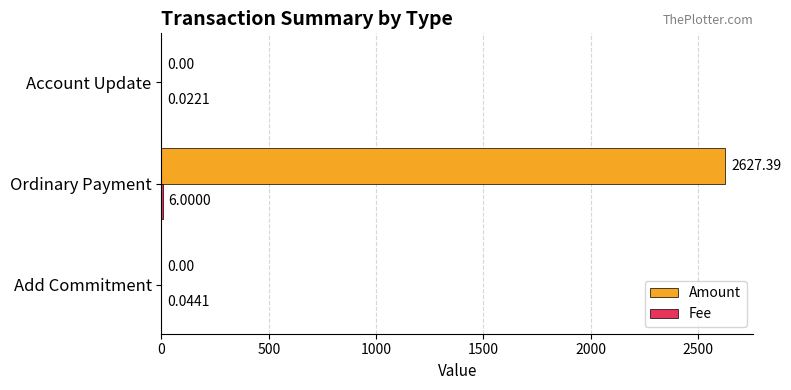

At which category is the sum across all series the highest?

Ordinary Payment